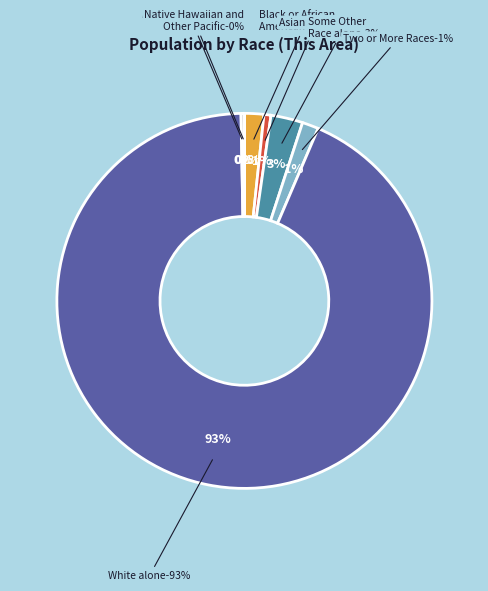

What is the change in value from Asian alone to White alone?

+70722